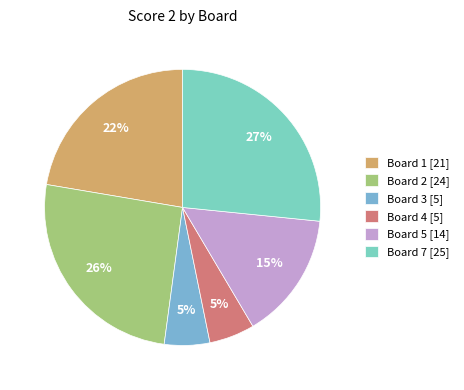

How many slices are in this pie chart?

6